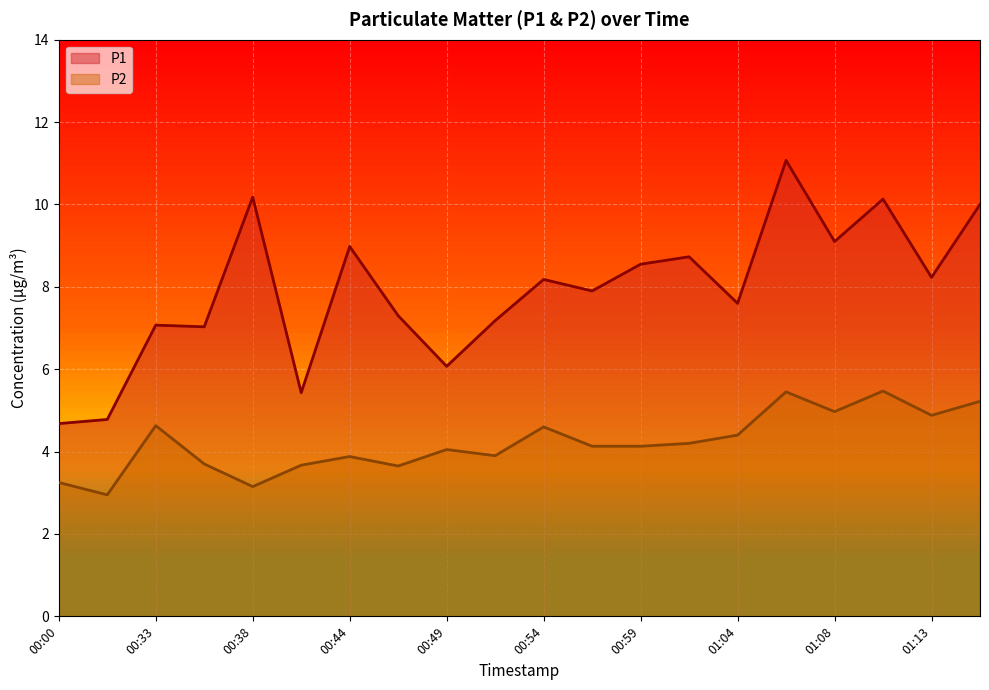

The P2 series shows 2.3 at 00:56. True or false?

False